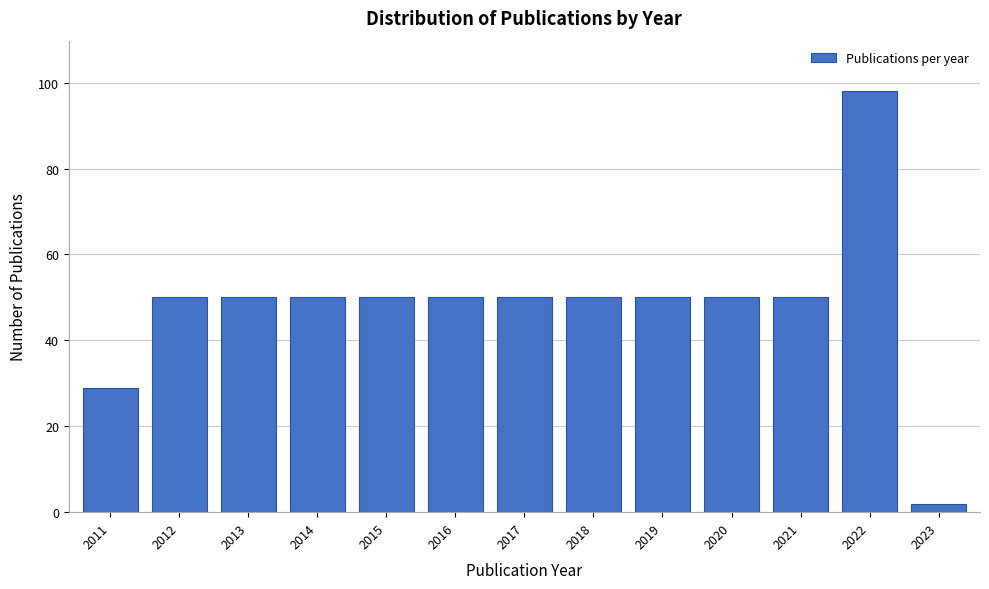

Reading left to right, what are all the values shown in this chart?

29	50	50	50	50	50	50	50	50	50	50	98	2